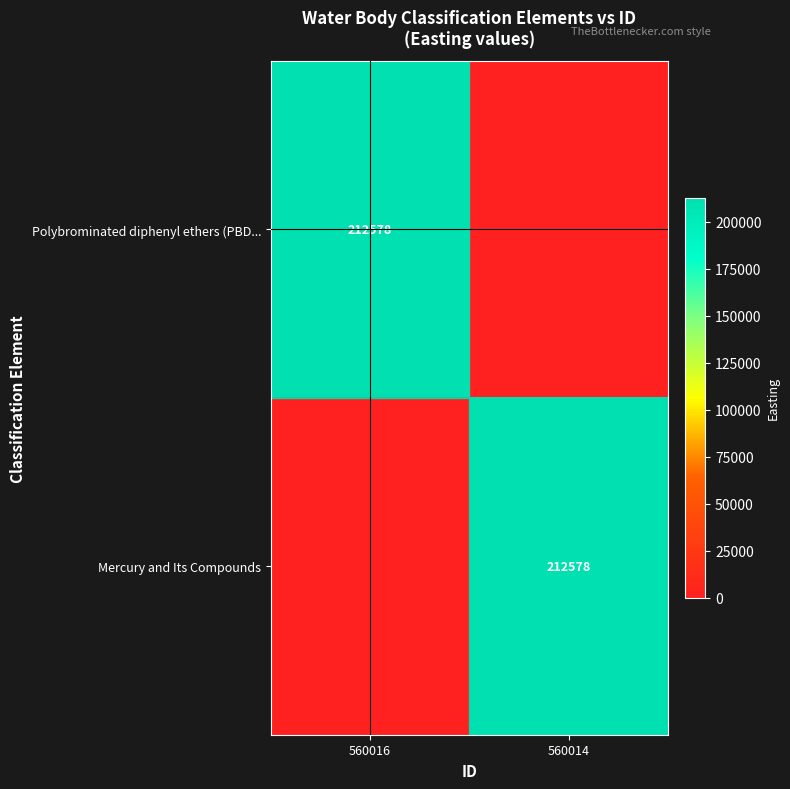

What is the spread (max minus min) of values at 560016?

212578